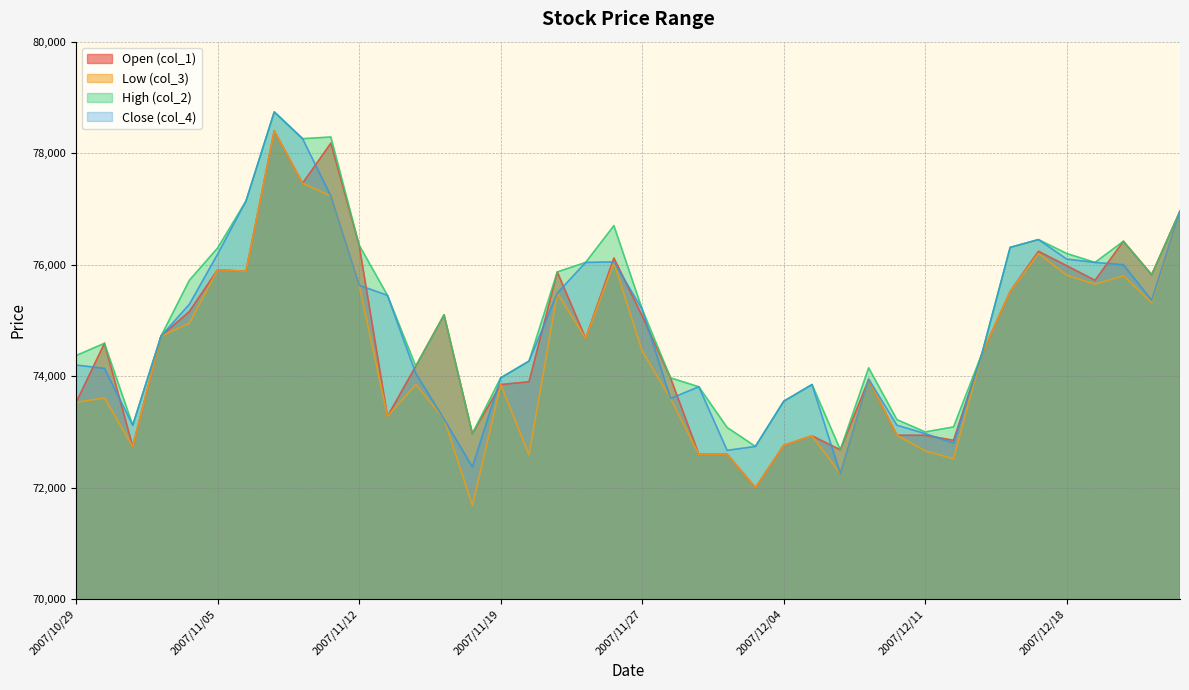

Which category has the lowest value in the col_4 series?

2007/12/06